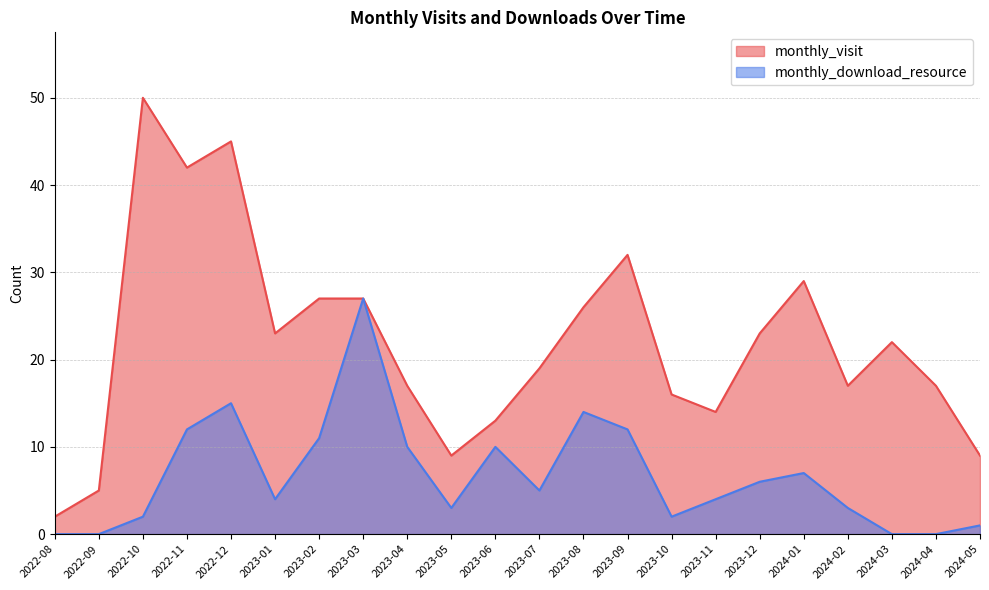

Read the monthly_download_resource value at 2024-01.

7